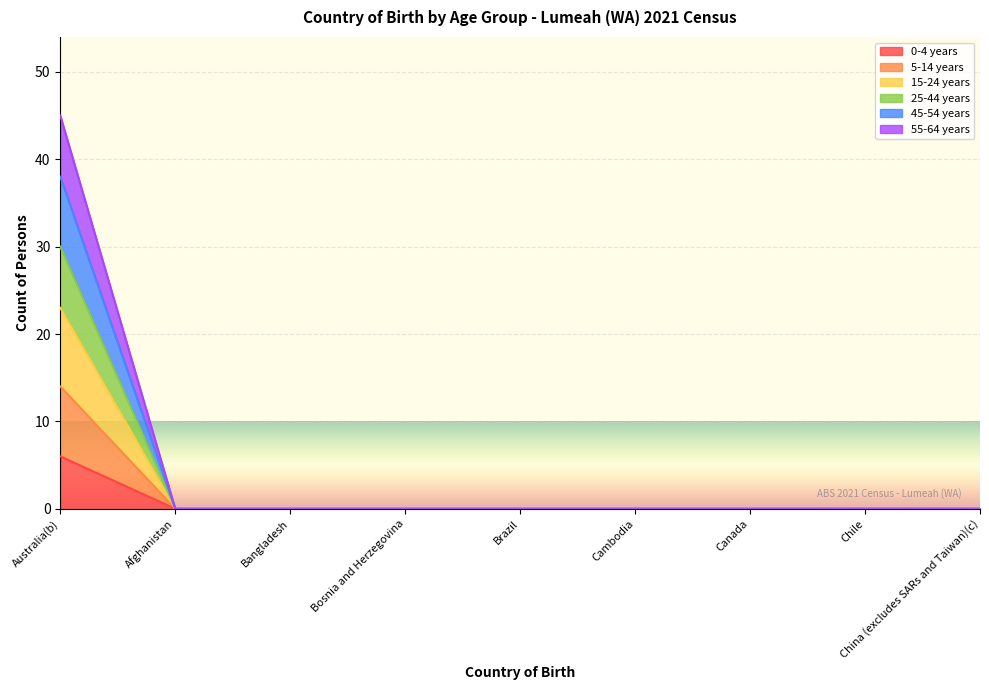

What is the maximum value shown in the chart?

45